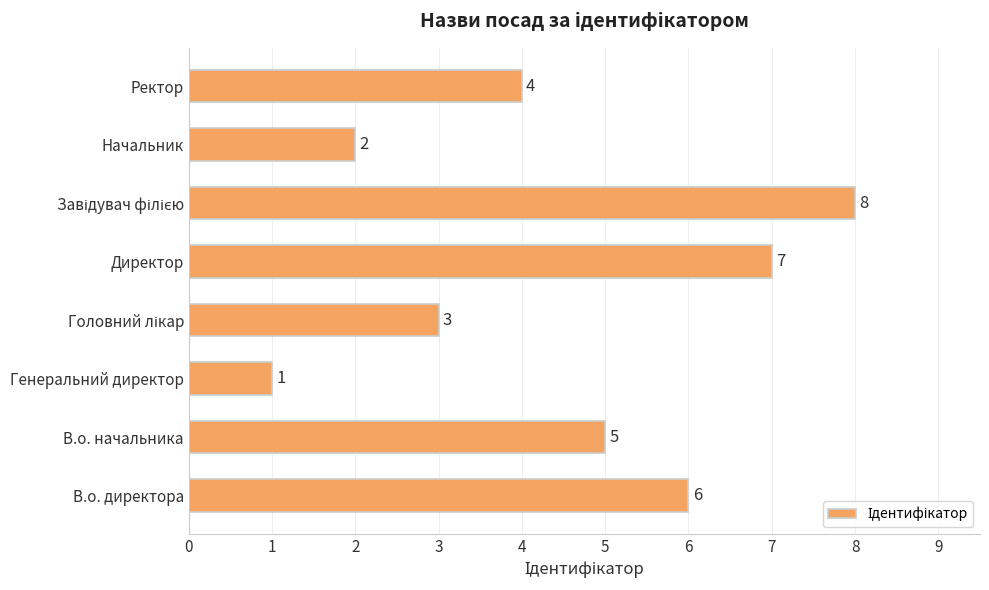

How many bars are there in total?

8